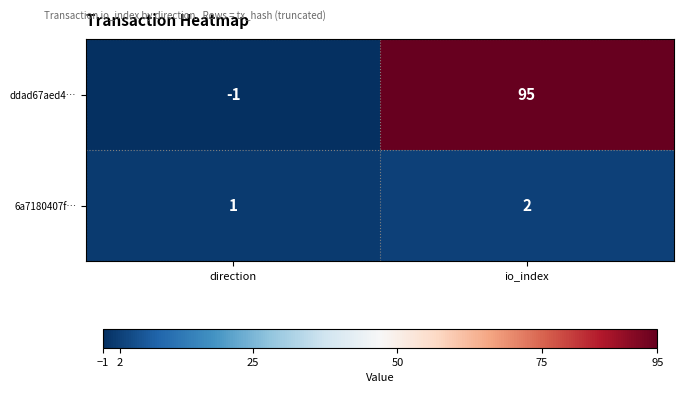

True or false: 6a7180407f… has a value of 2 at io_index.

True